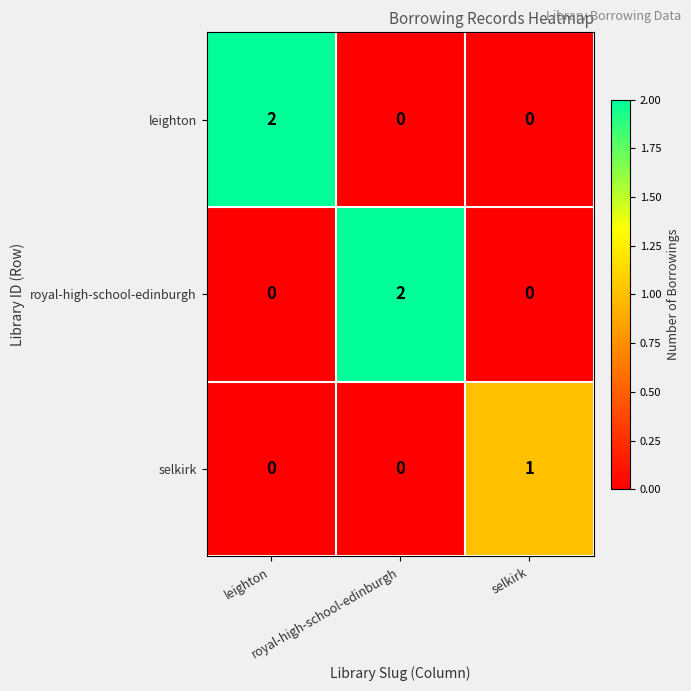

How many data points does each series have?

3